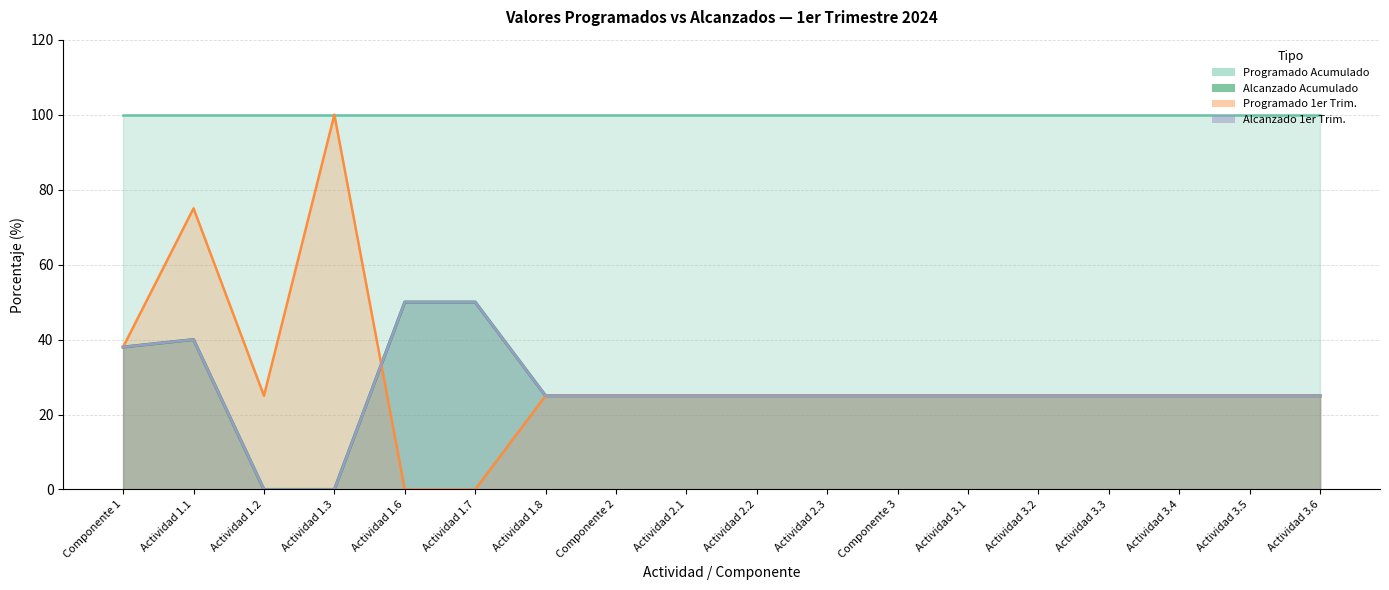

True or false: Alcanzado Acumulado has more than 1 points higher than both neighbors.

False